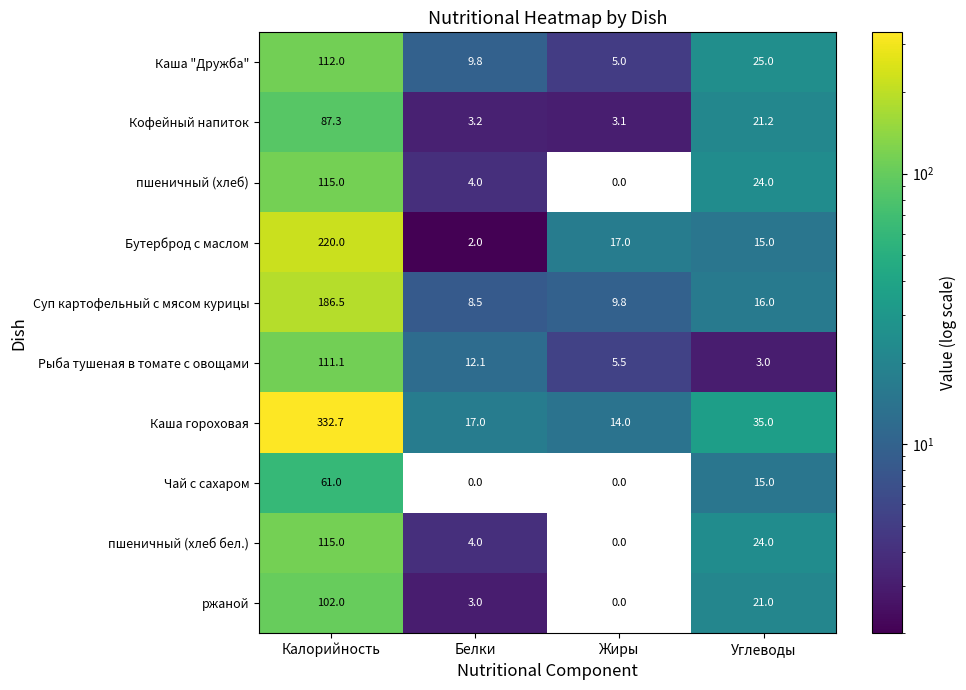

The пшеничный (хлеб бел.) series shows 115.0 at Калорийность. True or false?

True